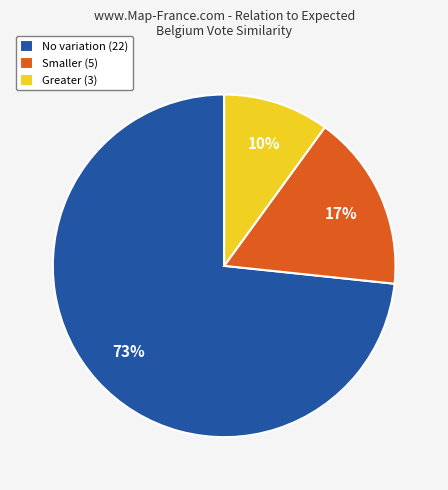

To the nearest percent, what portion does Smaller (5) represent?

17%